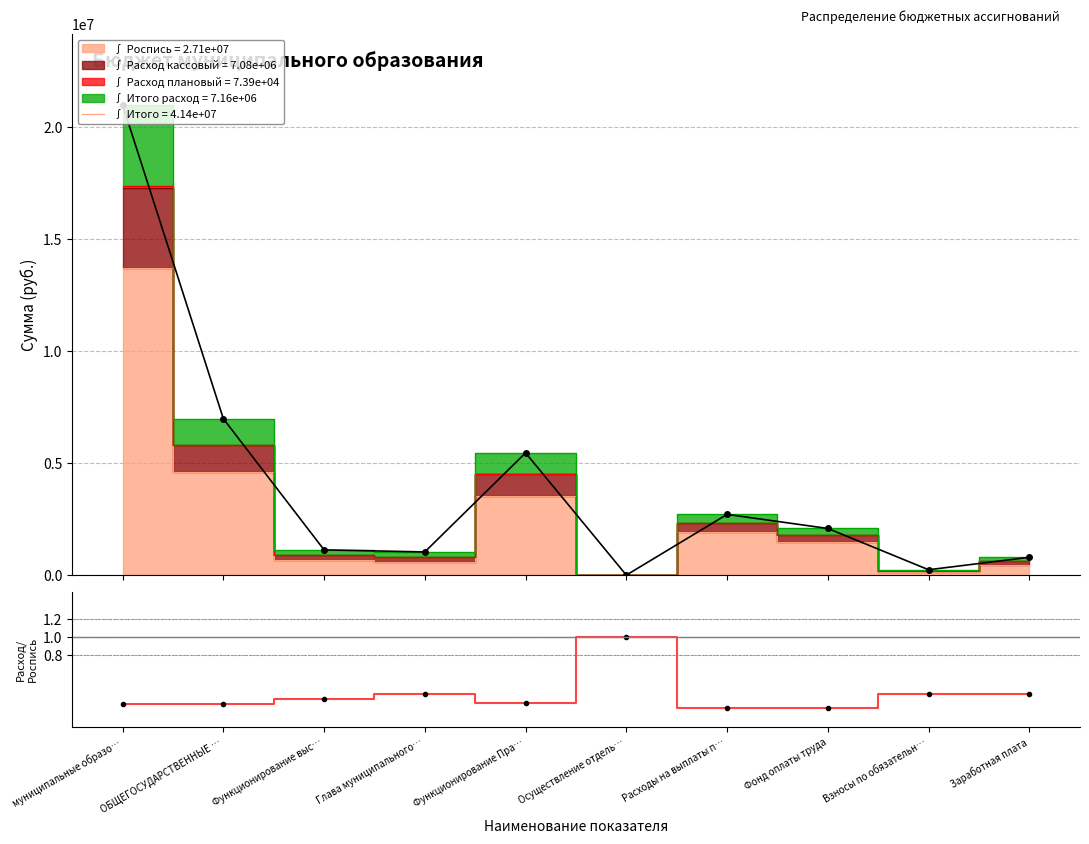

True or false: Расход кас. / Роспись and Итого (все статьи) intersect in this chart.

False